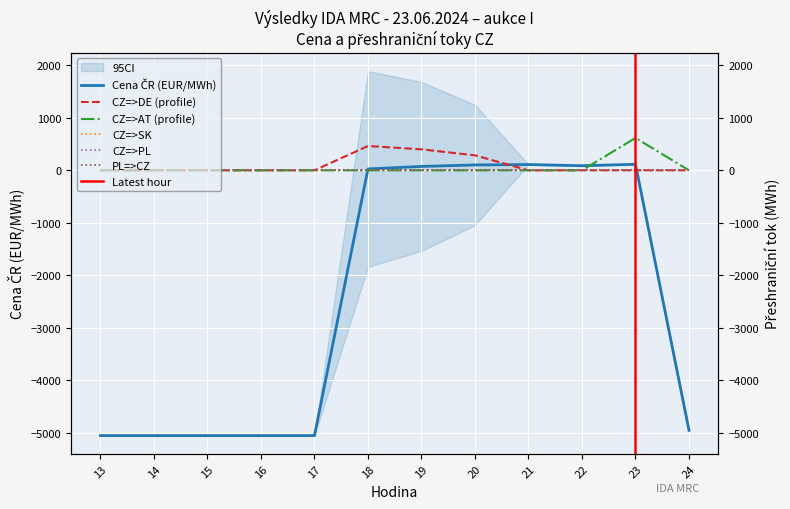

Which series ends up on top after the final intersection of Cena CR (EUR/MWh) and CZ=>AT (profile)?

CZ=>AT (profile)